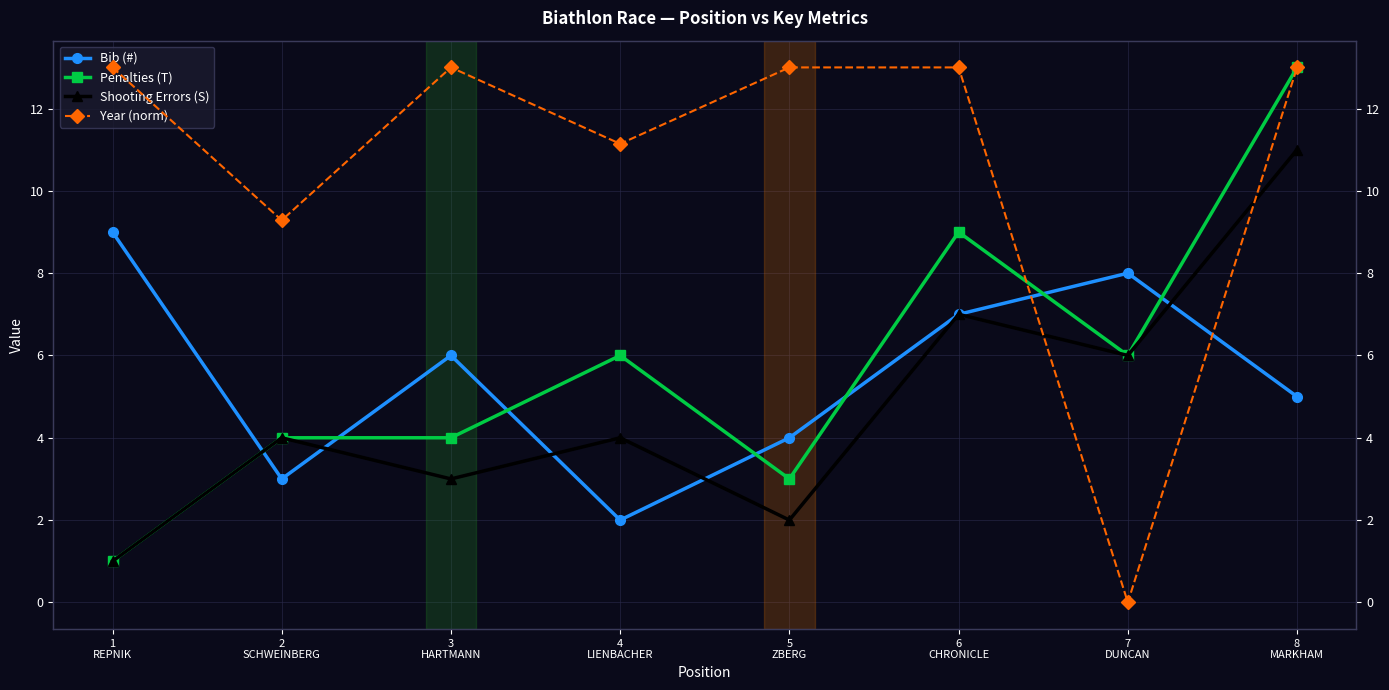

After their last crossing, which series has the higher values: Year (norm) or Penalties (T)?

Penalties (T)